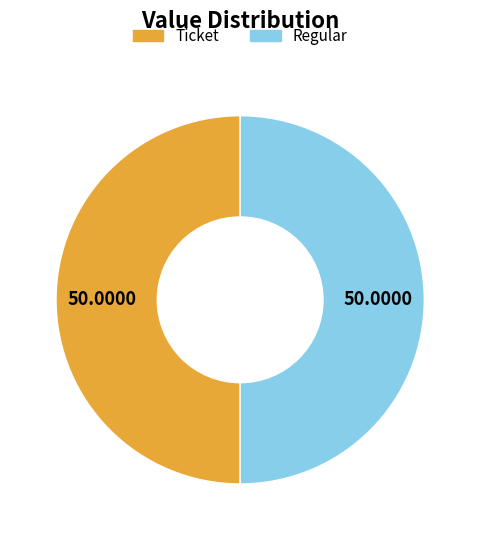

Combined, do Ticket and Regular account for over 50%?

Yes